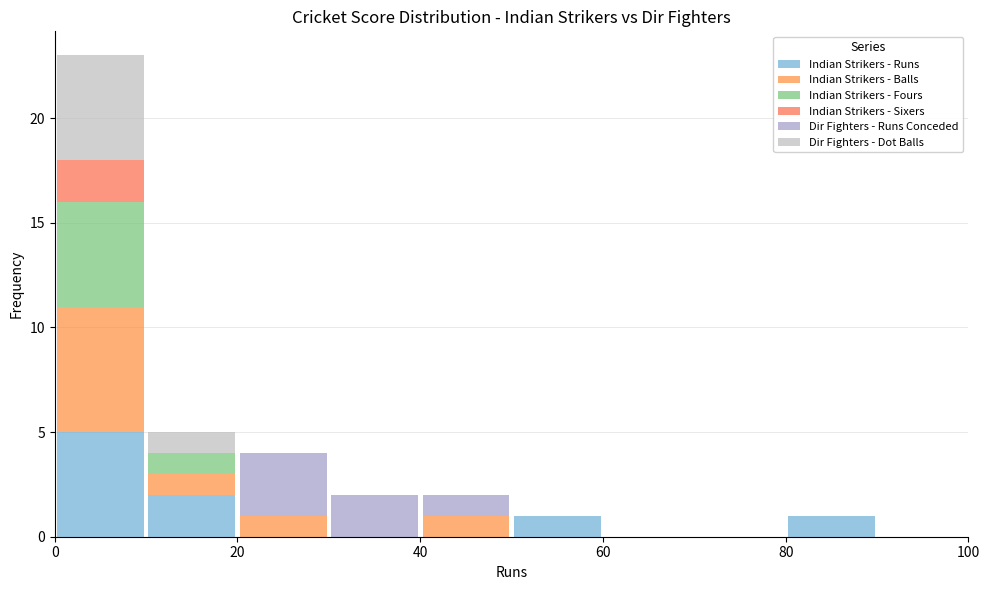

Reading left to right, transcribe this chart: for each stacked bar, give the range it covers on the x-axis and its total height. The values are not printed on the chart, so give them approximately, as read against the axis.

0 to 10: 23
10 to 20: 5
20 to 30: 4
30 to 40: 2
40 to 50: 2
50 to 60: 1
60 to 70: 0
70 to 80: 0
80 to 90: 1
90 to 100: 0